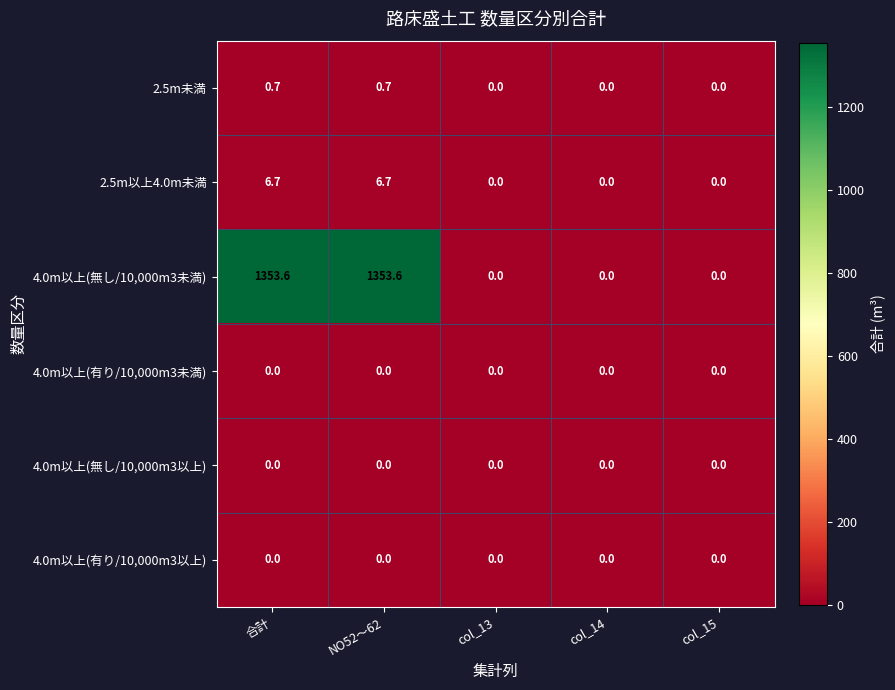

Which series has the largest total across all categories?

4.0m以上(無し/10,000m3未満)